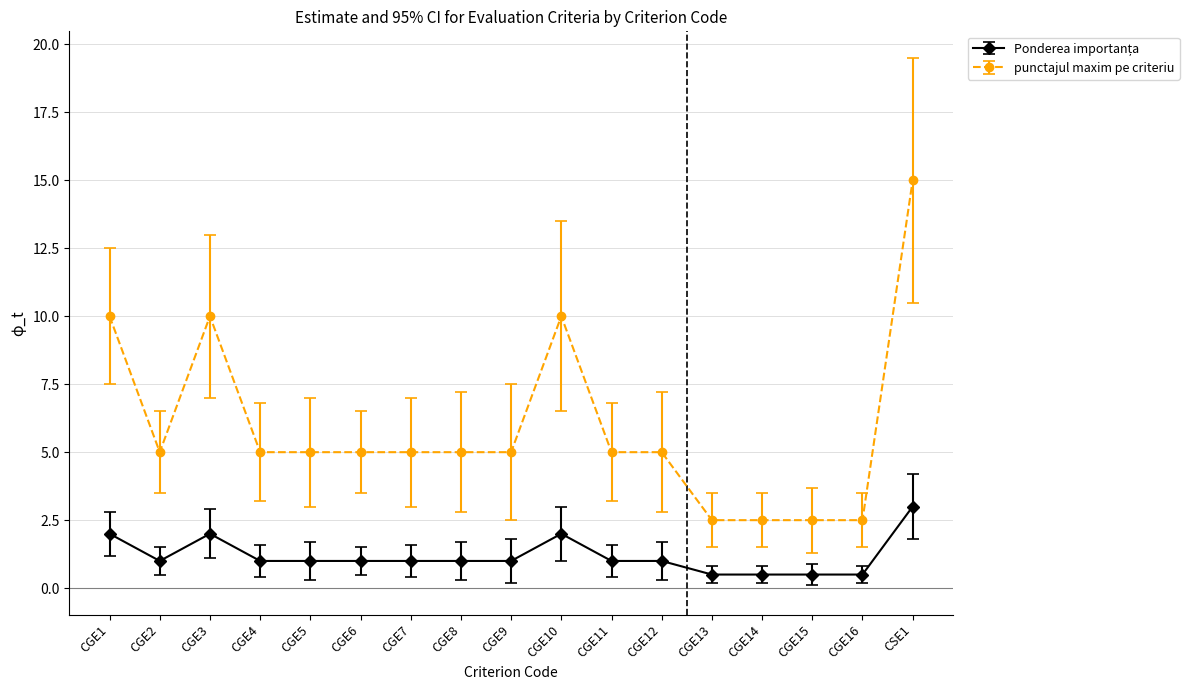

At which category is the sum across all series the highest?

CSE1